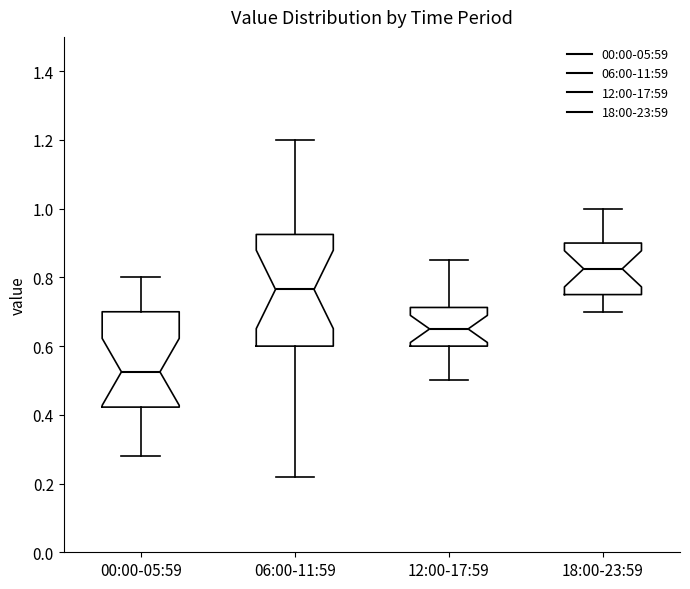

Reading left to right, read every box against the y-axis: the position of its median line, the range the box covers, and the ends of its whiskers. The values are not printed on the chart, so give them approximately, as read against the axis.

00:00-05:59: median 0.52, box 0.42 to 0.70, whiskers 0.28 to 0.80
06:00-11:59: median 0.76, box 0.60 to 0.92, whiskers 0.22 to 1.20
12:00-17:59: median 0.66, box 0.60 to 0.72, whiskers 0.50 to 0.86
18:00-23:59: median 0.82, box 0.76 to 0.90, whiskers 0.70 to 1.00